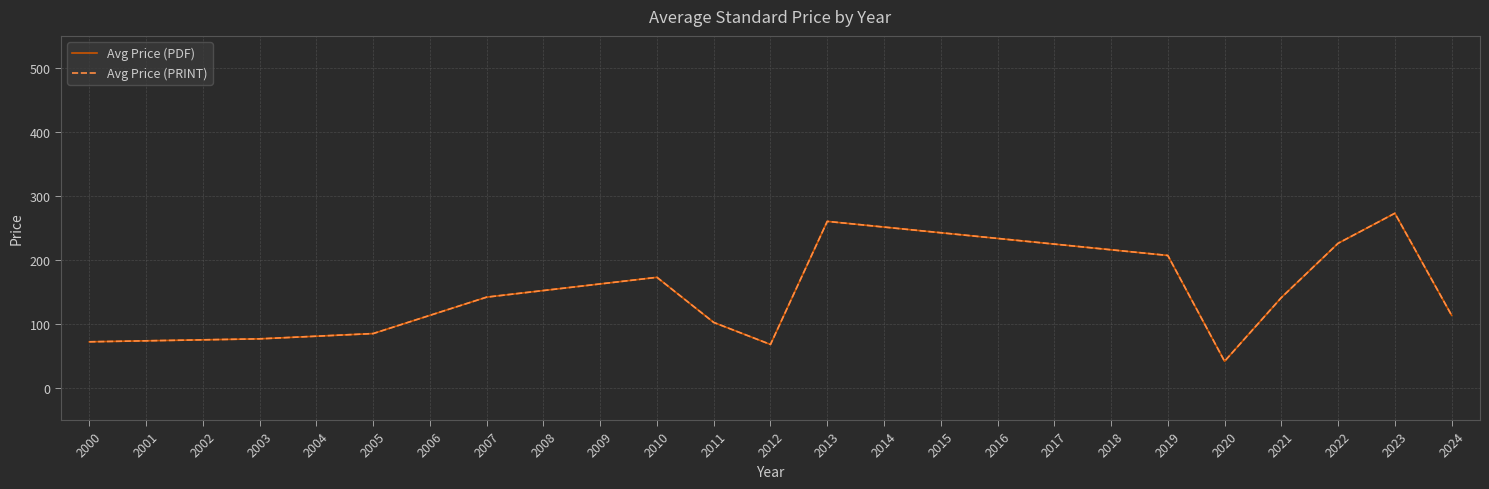

What is the sum of all Avg Price (PDF) values?

1982.2